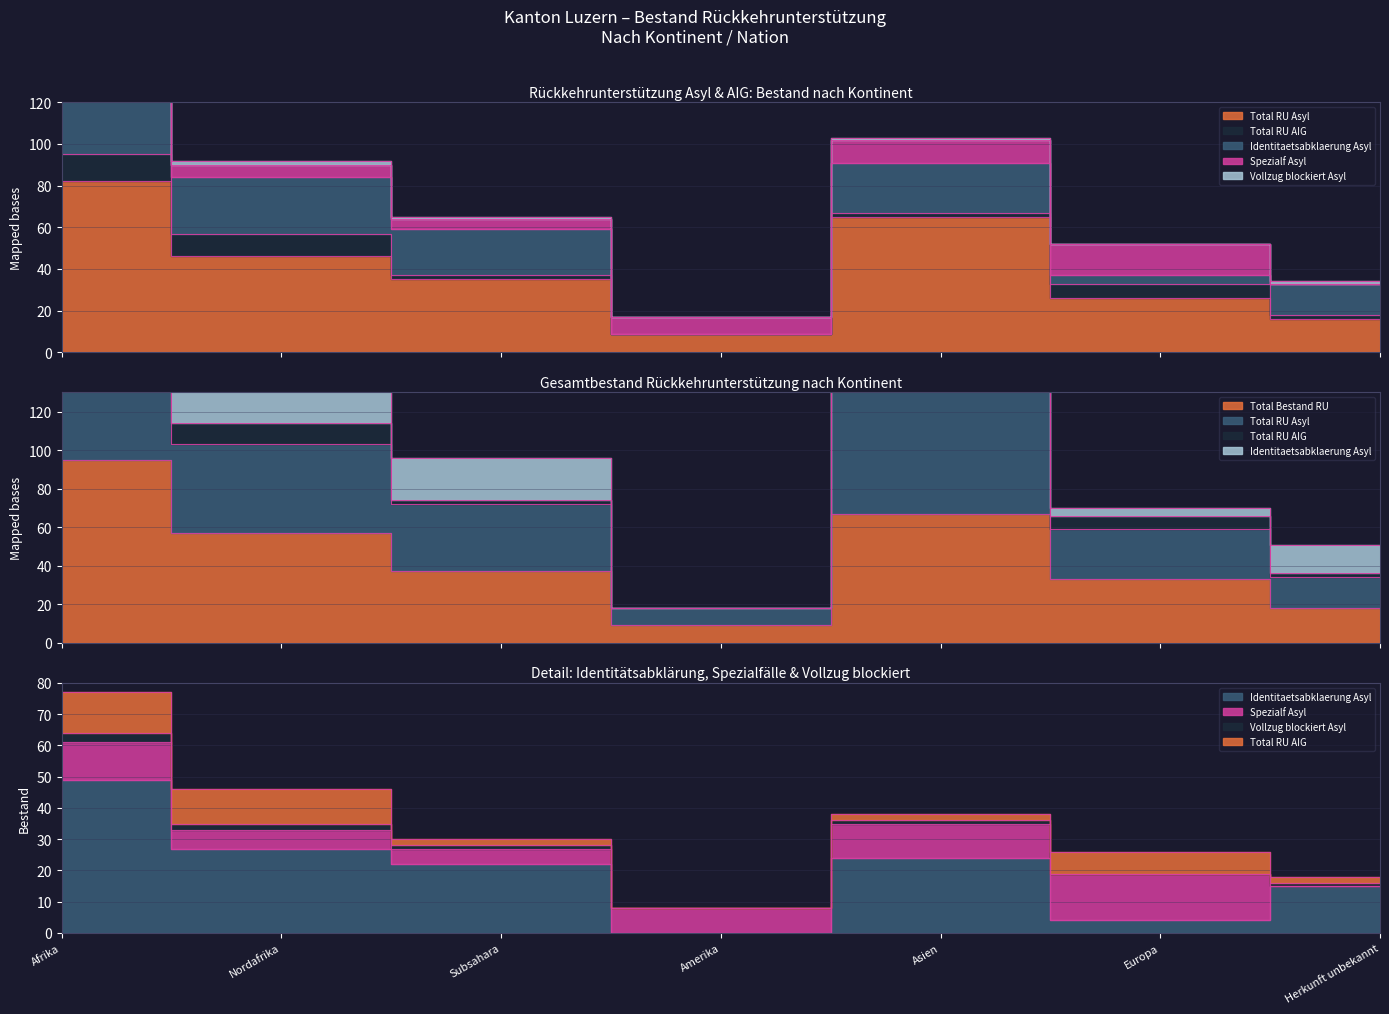

How many lines are shown in the chart?

3